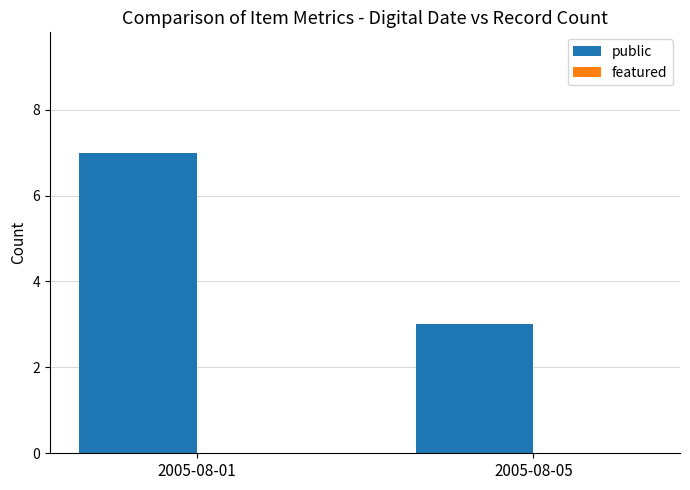

Rank the categories by value from highest to lowest.

2005-08-01, 2005-08-05